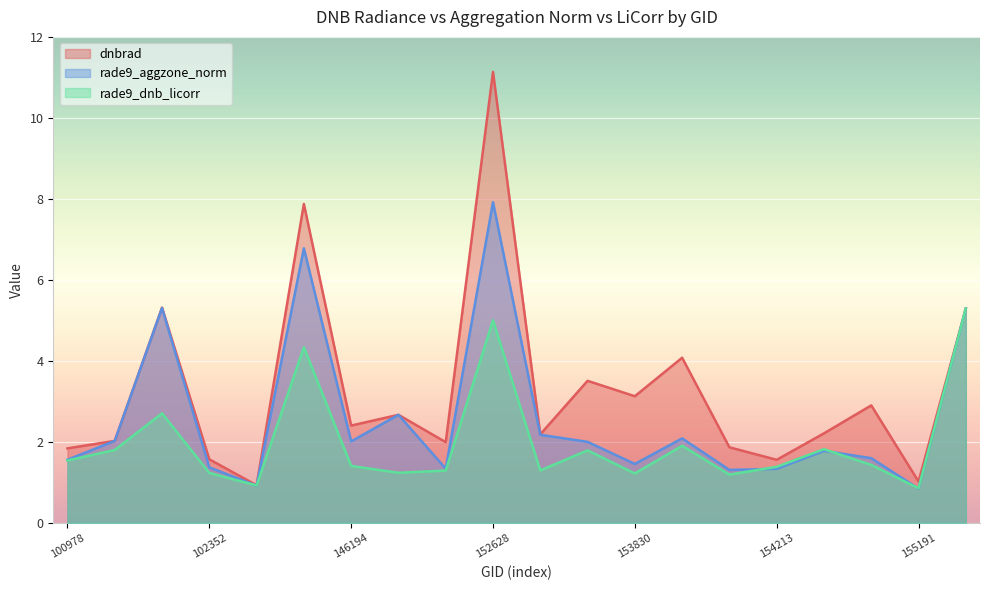

Which series has the largest total across all categories?

dnbrad